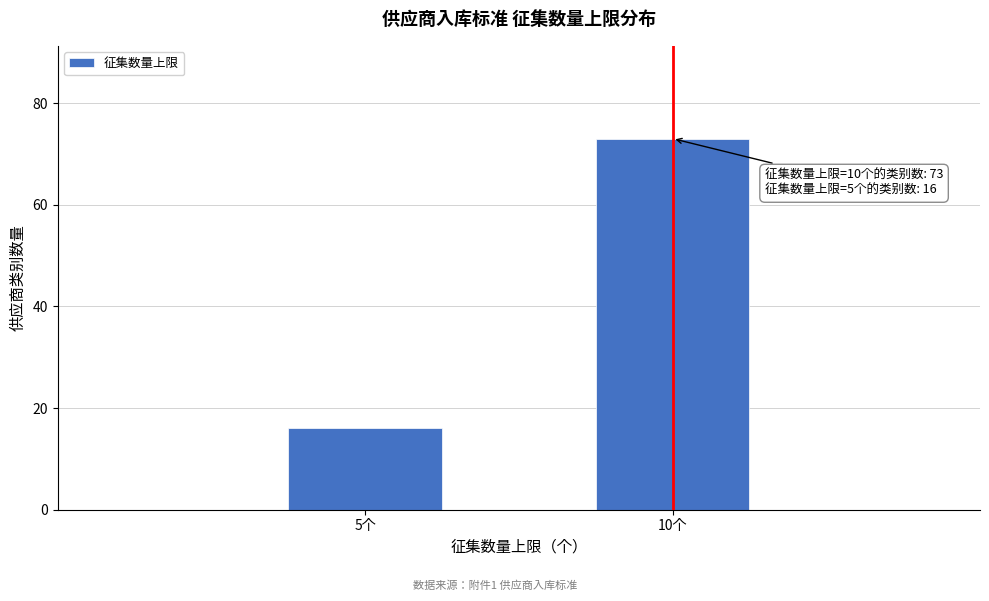

Reading right to left, list all the values displayed in this chart.

10个=73	5个=16